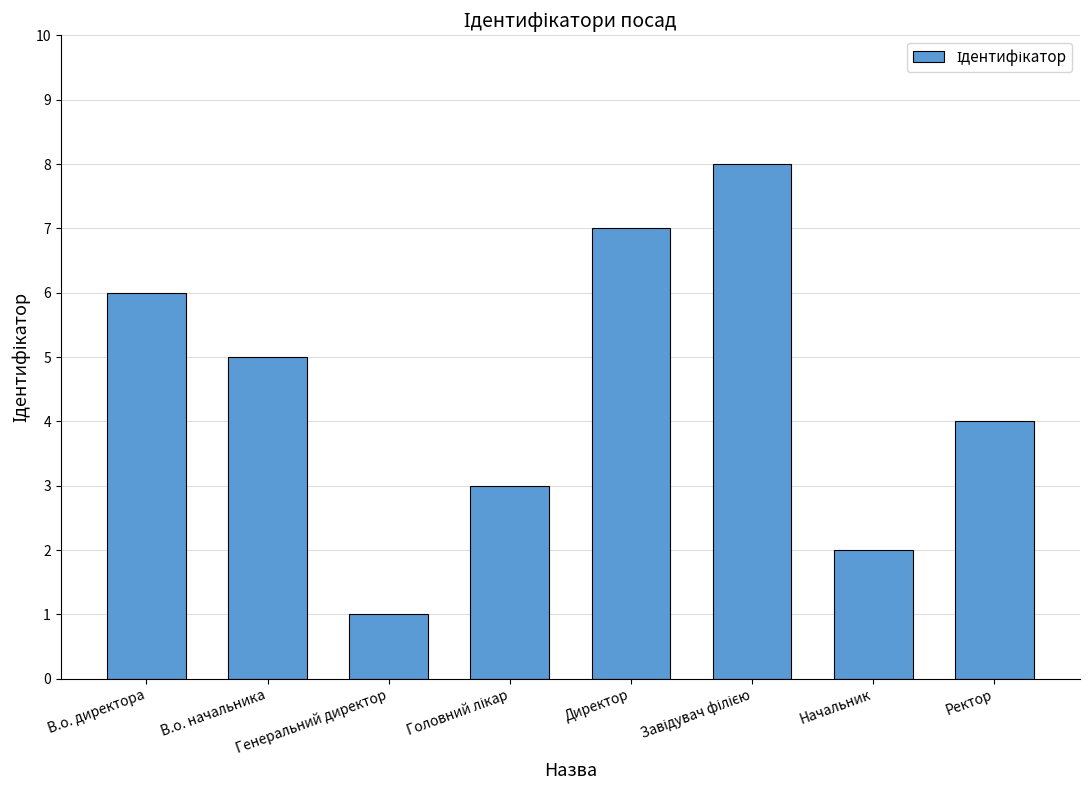

What is the sum of all values?

36